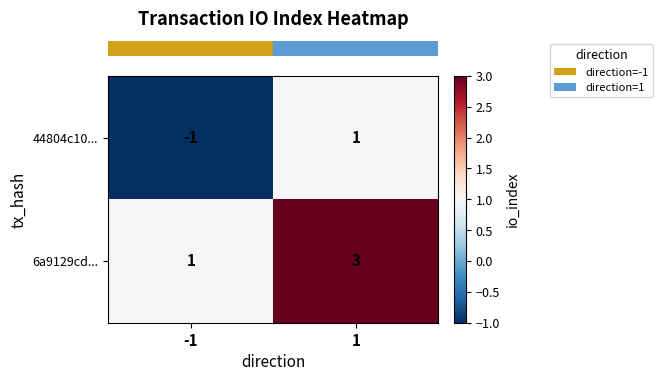

What is the maximum value for 6a9129cd...?

3